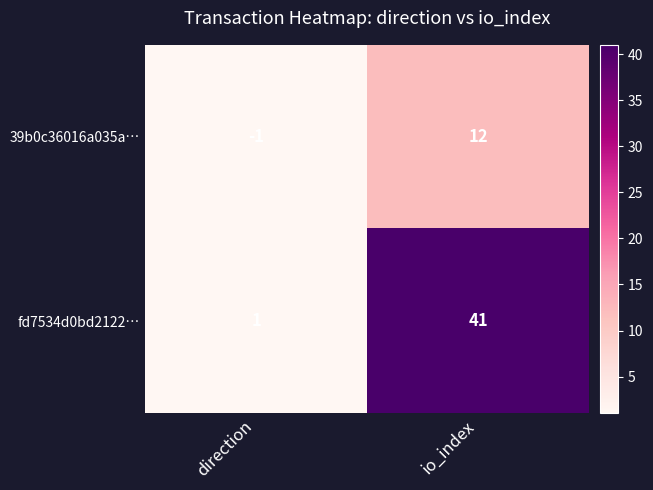

True or false: 39b0c36016a035a… has a value of -1 at direction.

True